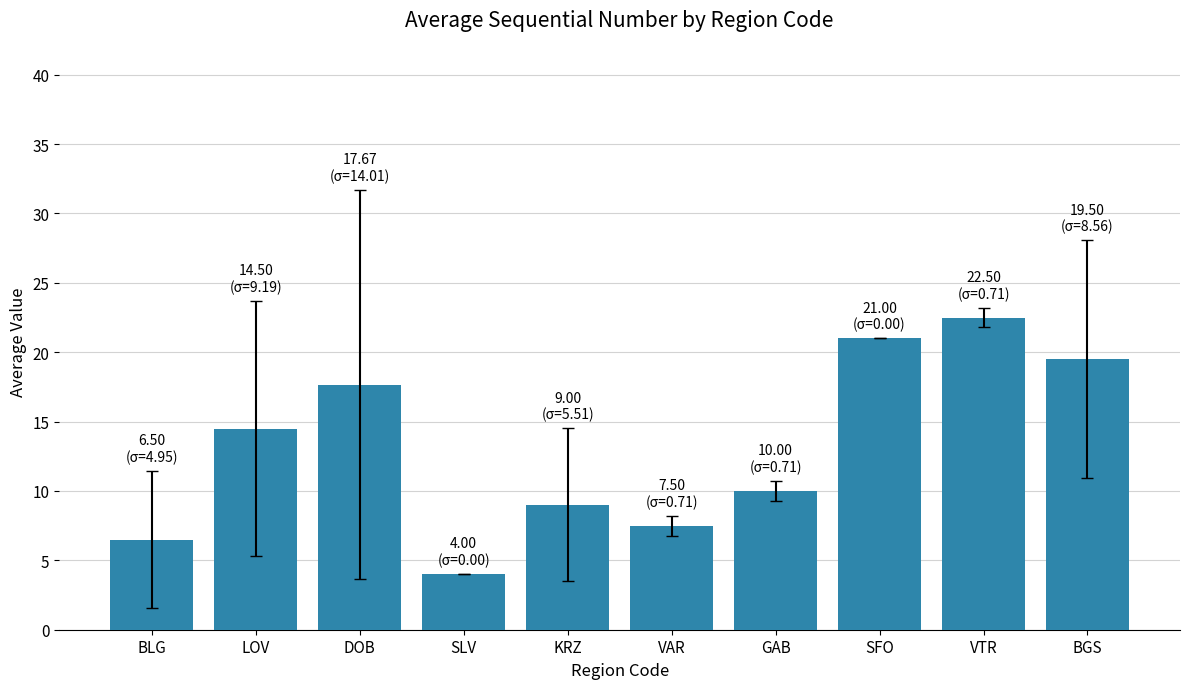

What is the ratio of the value at BGS to the value at SFO?

0.9